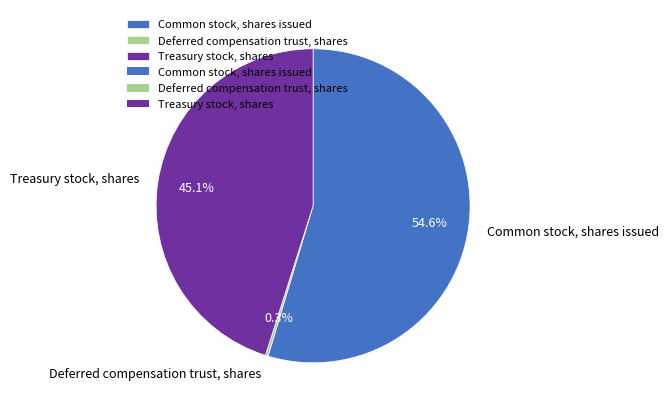

Does Common stock, shares issued account for over 50% of the chart?

Yes